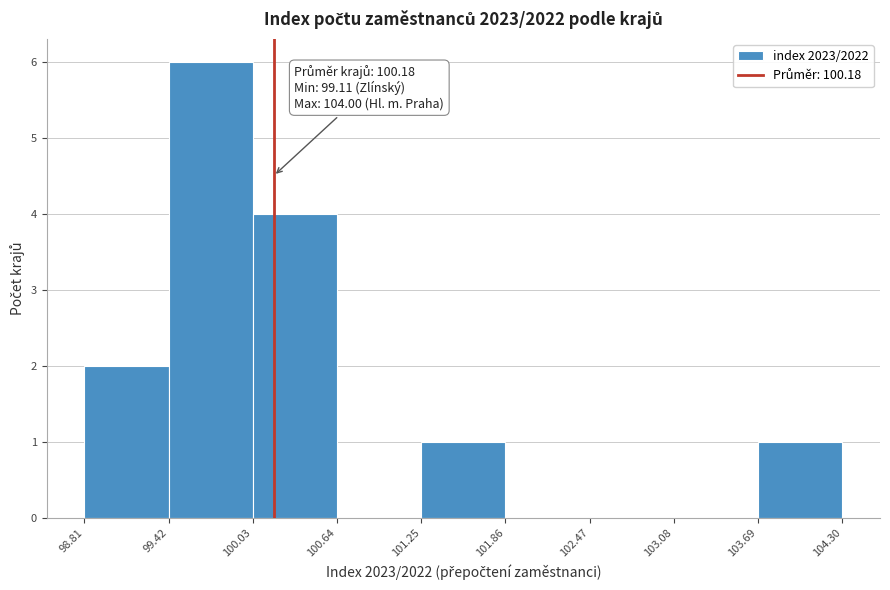

Which range on the x-axis has the tallest bar?

99.42 to 100.03